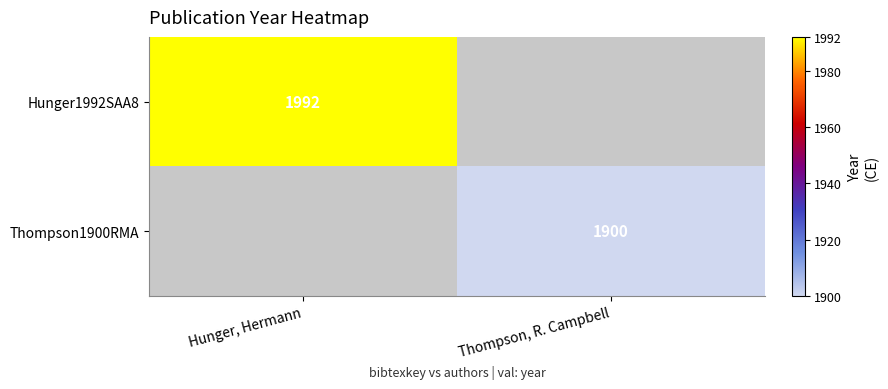

Is it true that Hunger1992SAA8 equals 1992 at Hunger, Hermann?

True